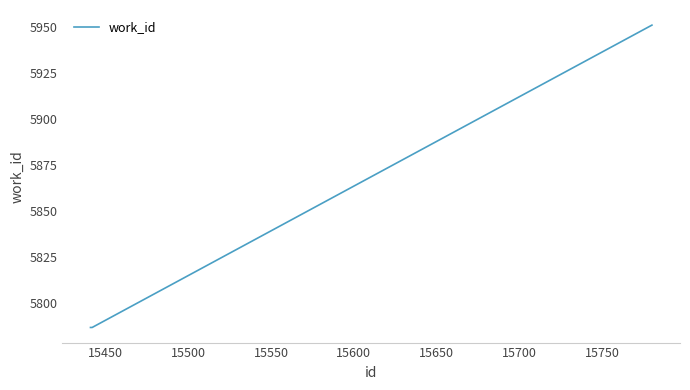

What is the maximum value shown in the chart?

5951